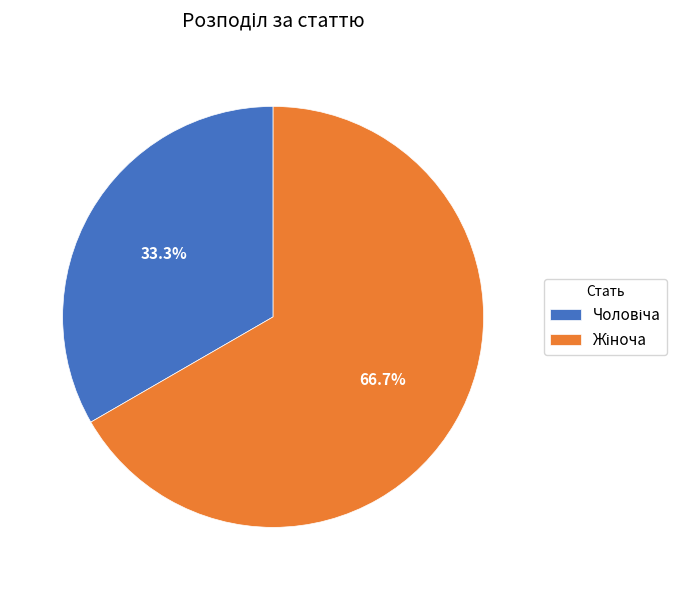

Is there a majority slice in this chart?

Yes